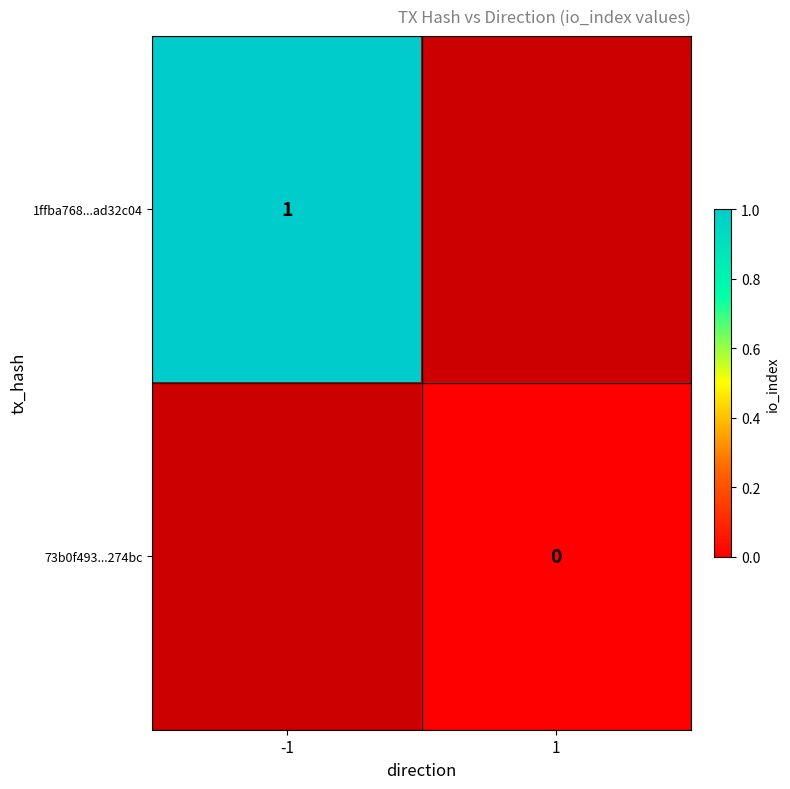

At how many categories does at least one series exceed 0?

1